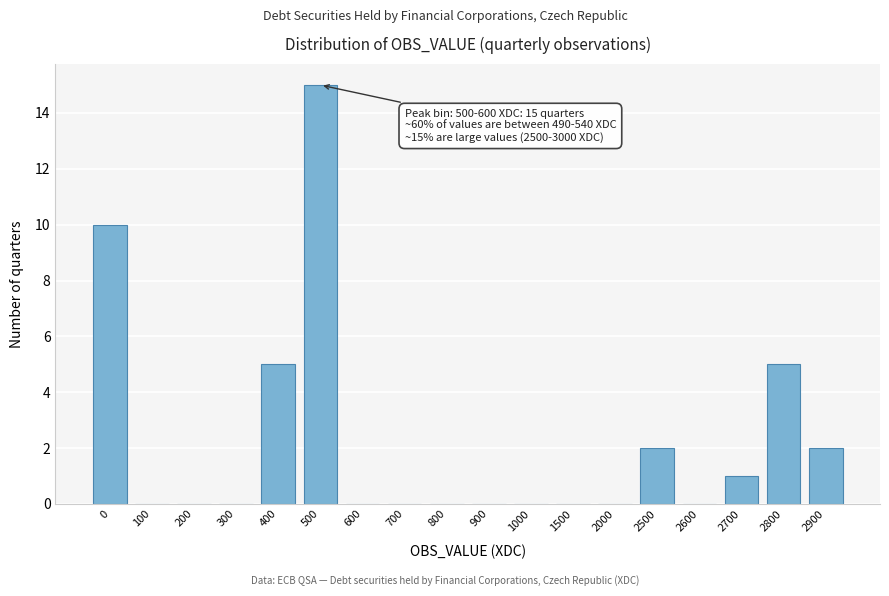

Reading right to left, extract all data points from this chart.

2900=2	2800=5	2700=1	2600=0	2500=2	2000=0	1500=0	1000=0	900=0	800=0	700=0	600=0	500=15	400=5	300=0	200=0	100=0	0=10